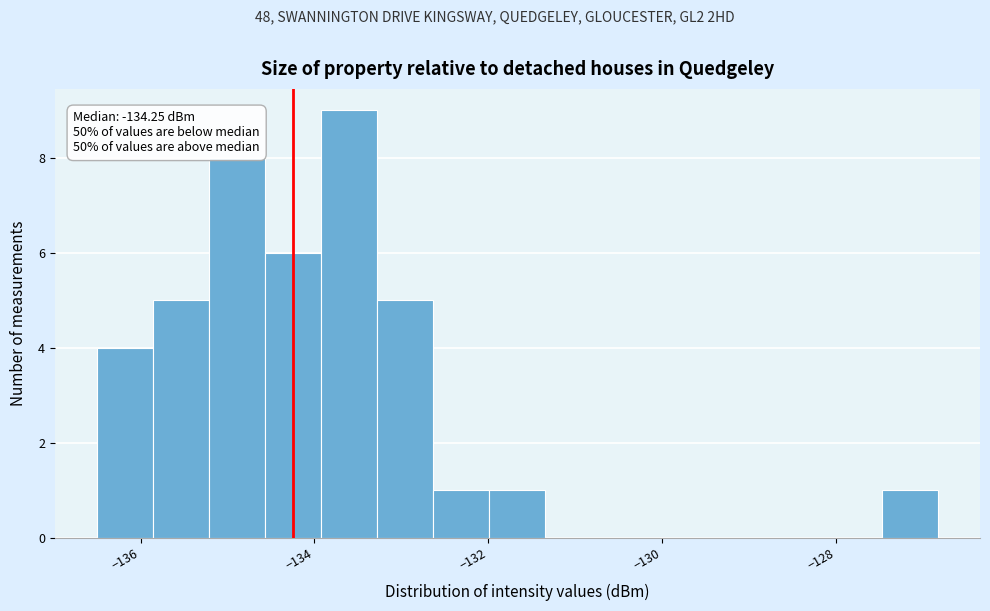

Read against the x-axis, roughly where is the centre of the tallest bar?

-133.6